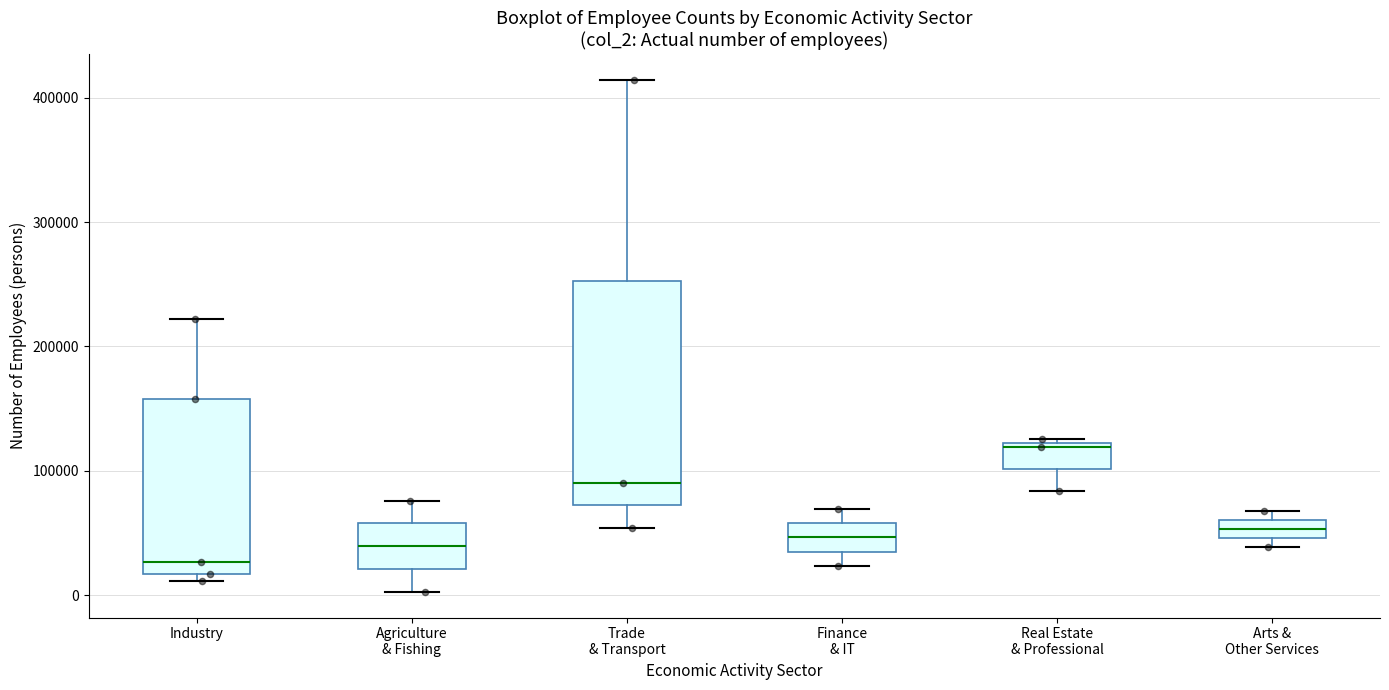

Which box's median line is the lowest?

Industry